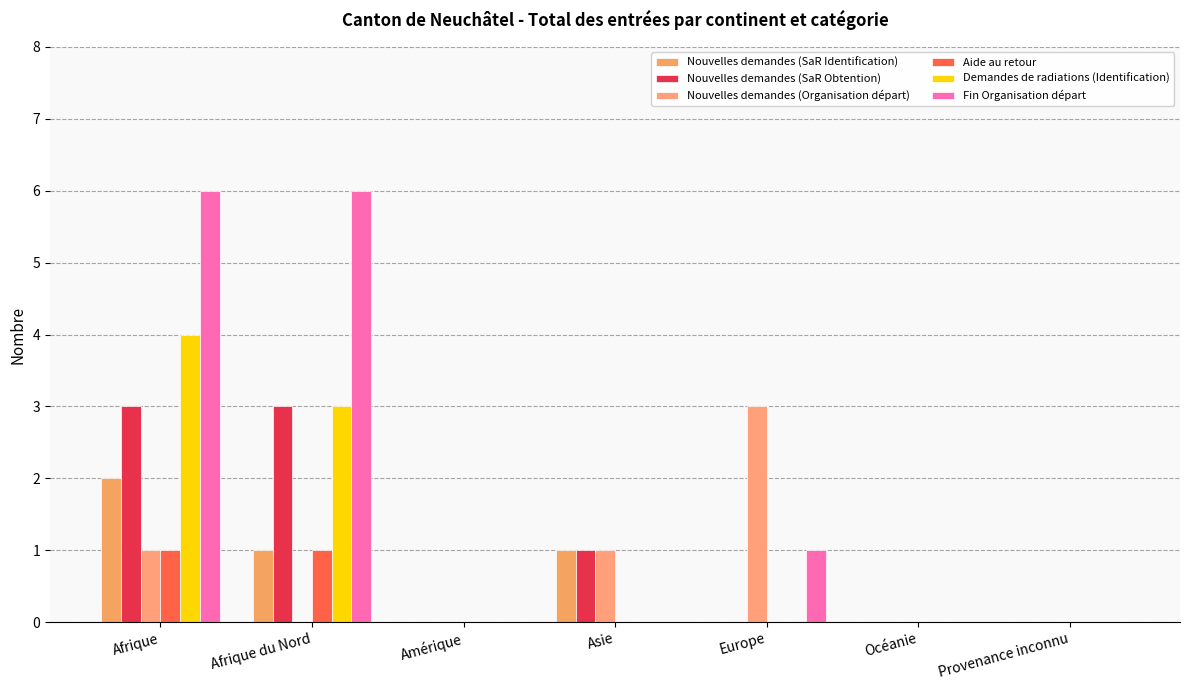

What is the label of the 6th bar from the right?

Afrique du Nord